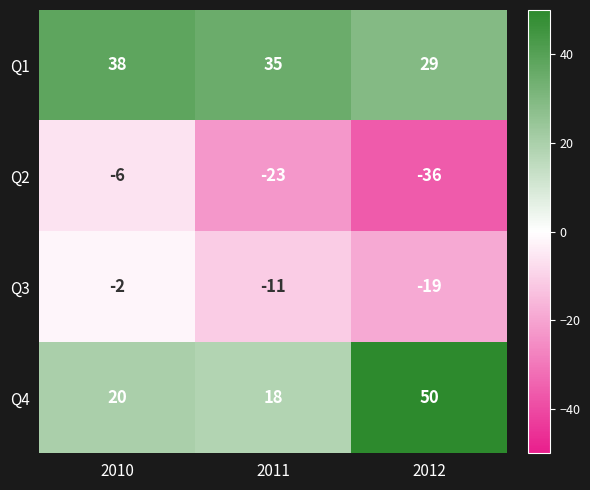

Which series changed the most between 2011 and 2012?

Q4